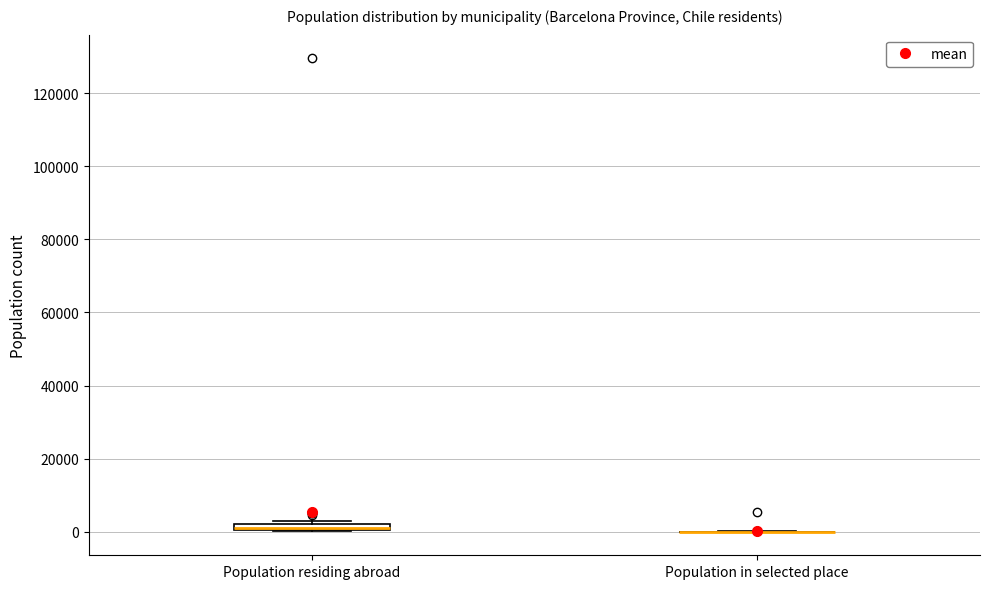

Where is the lower edge of the box for Population residing abroad on the y-axis? The values are not printed on the chart, so give them approximately, as read against the axis.

0